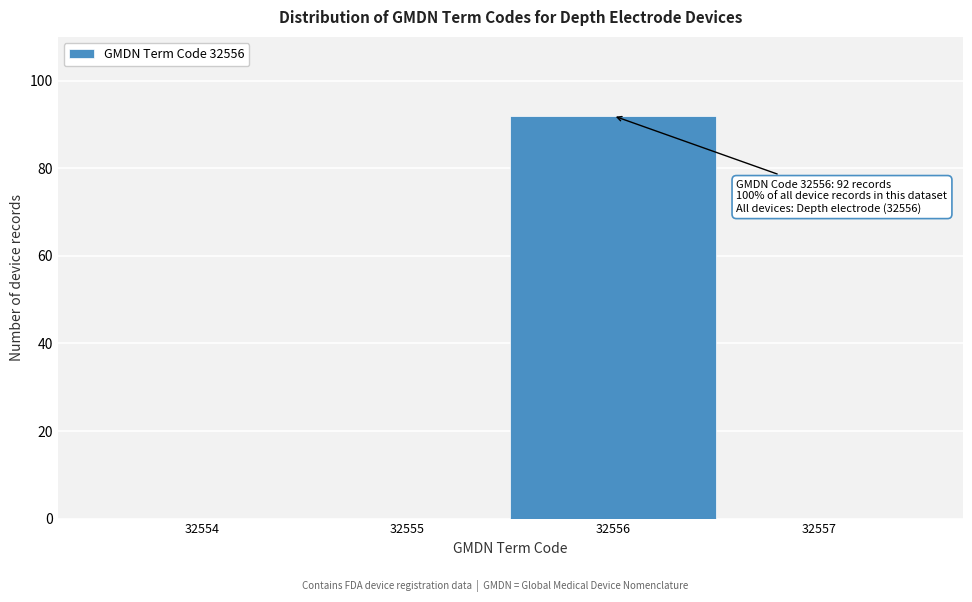

Over which range of the x-axis is the bar tallest?

32555.5 to 32556.5